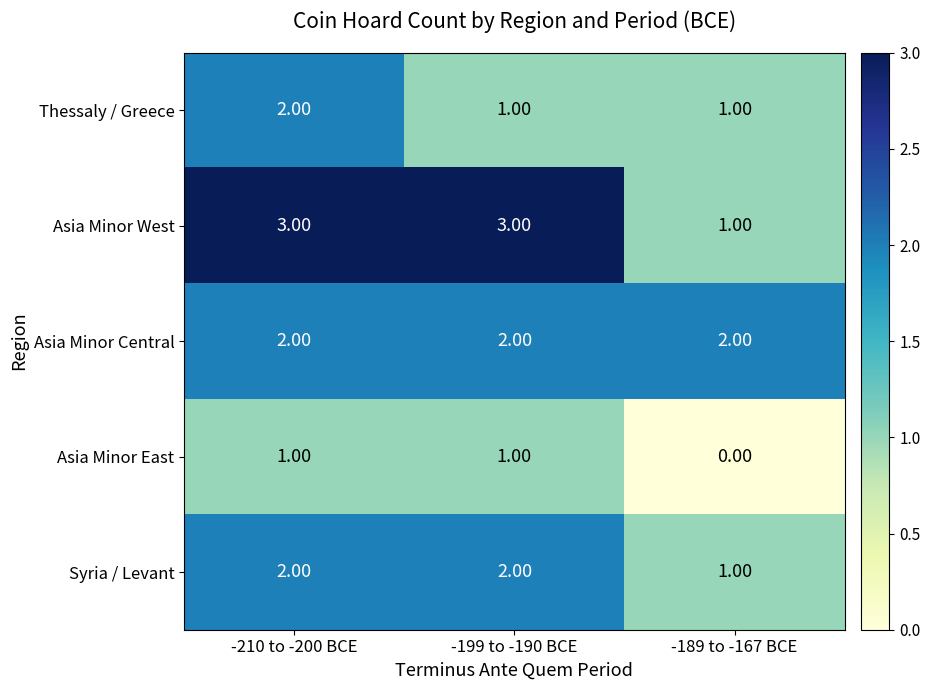

What is the sum of all Asia Minor Central values?

6